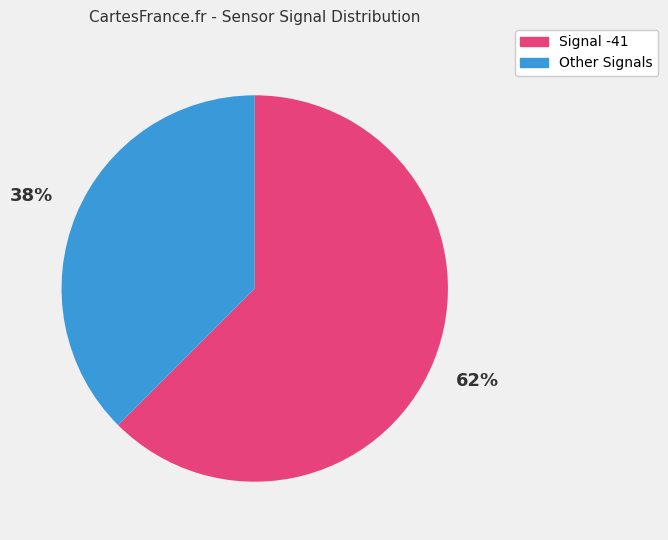

To the nearest percent, what is the average slice percentage?

50%